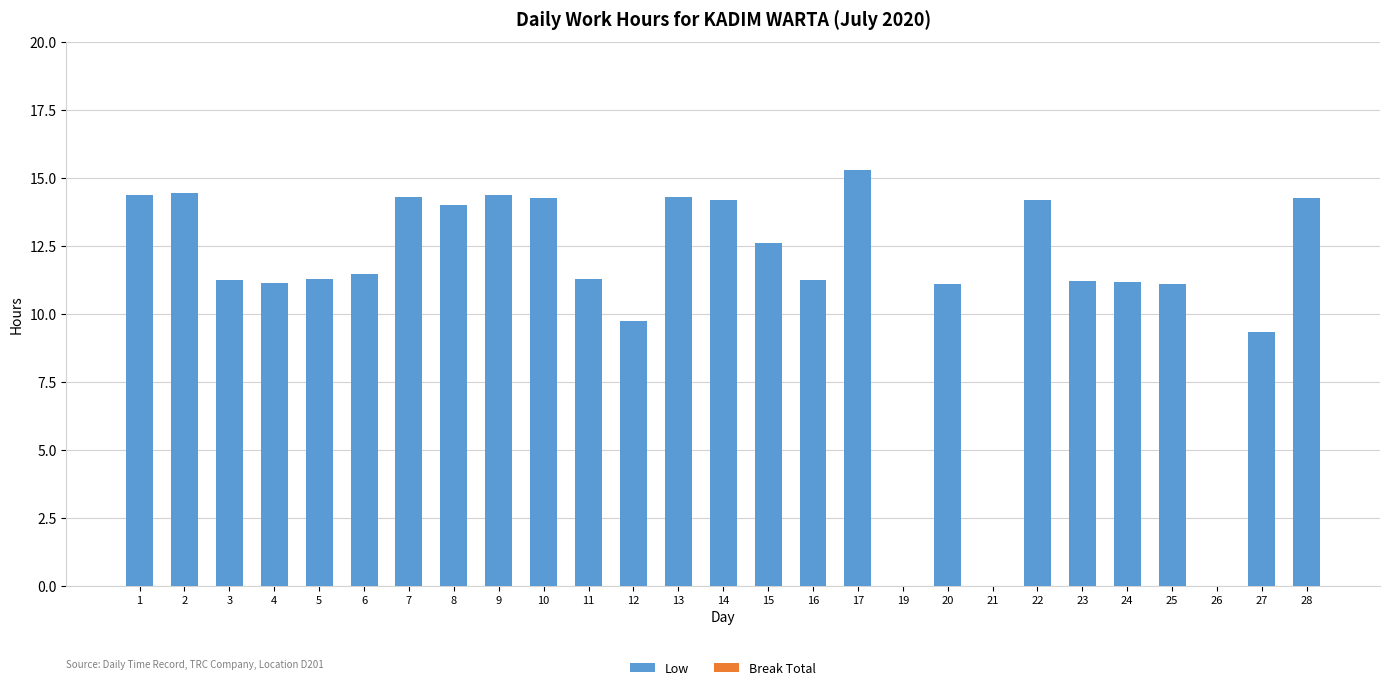

Are the bars horizontal?

No